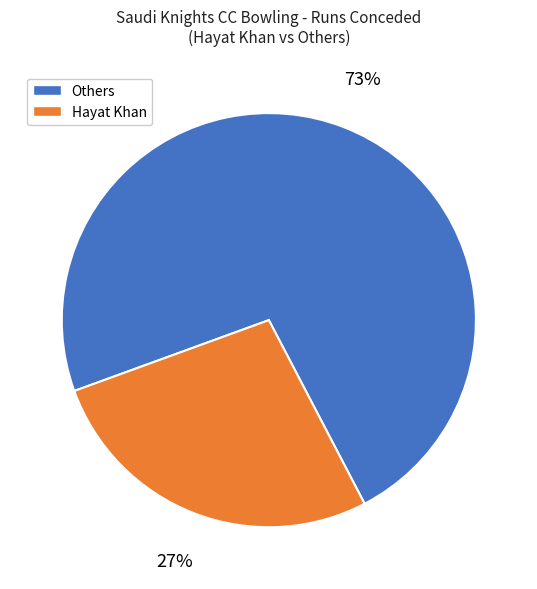

How many slices are in this pie chart?

2